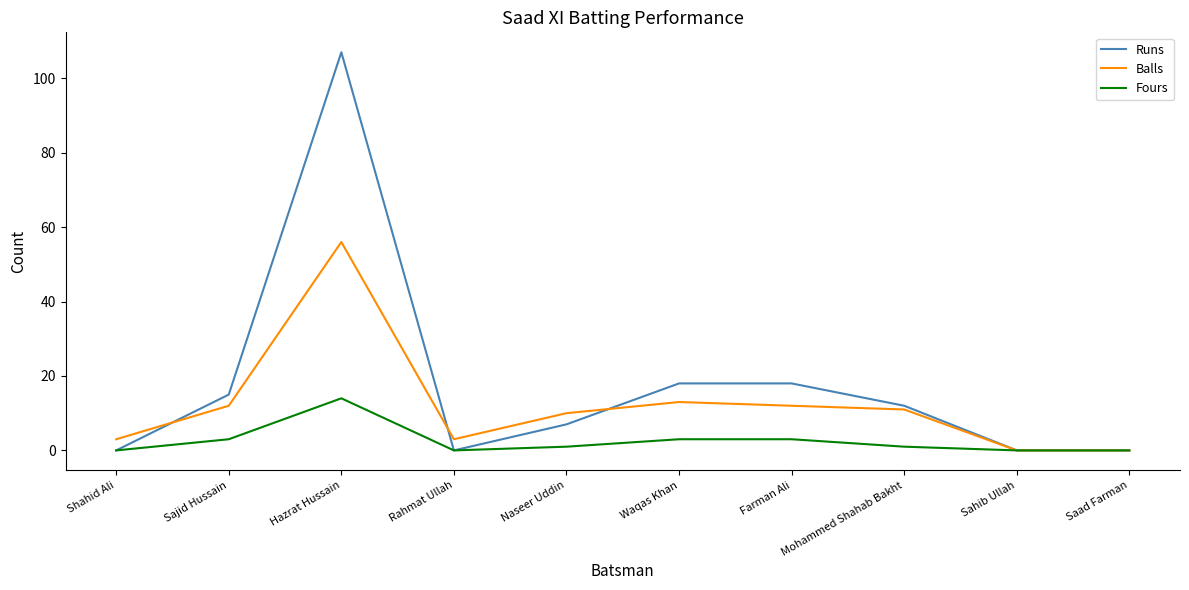

Where does the Balls series first go above 11?

Sajid Hussain